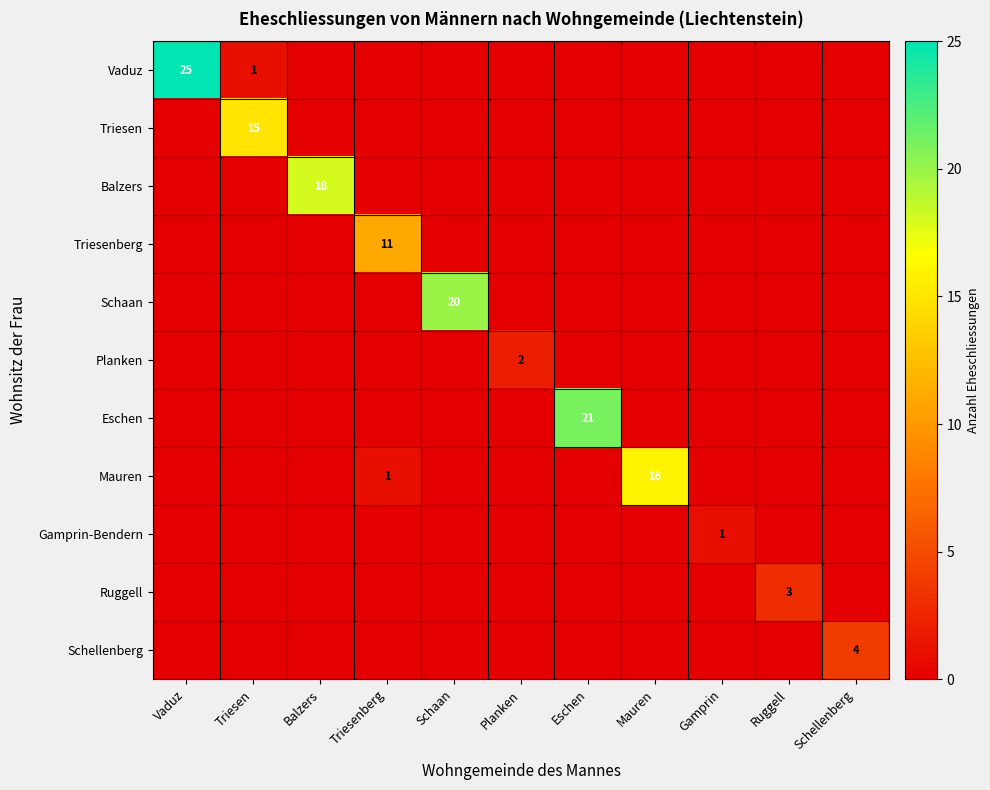

True or false: Triesen has a value of 23 at Triesen.

False